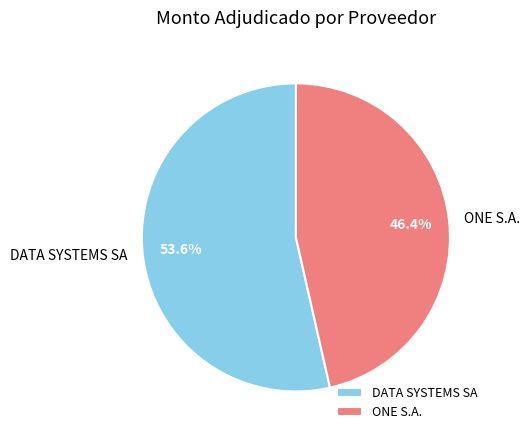

Rank the categories by value from lowest to highest.

ONE S.A., DATA SYSTEMS SA